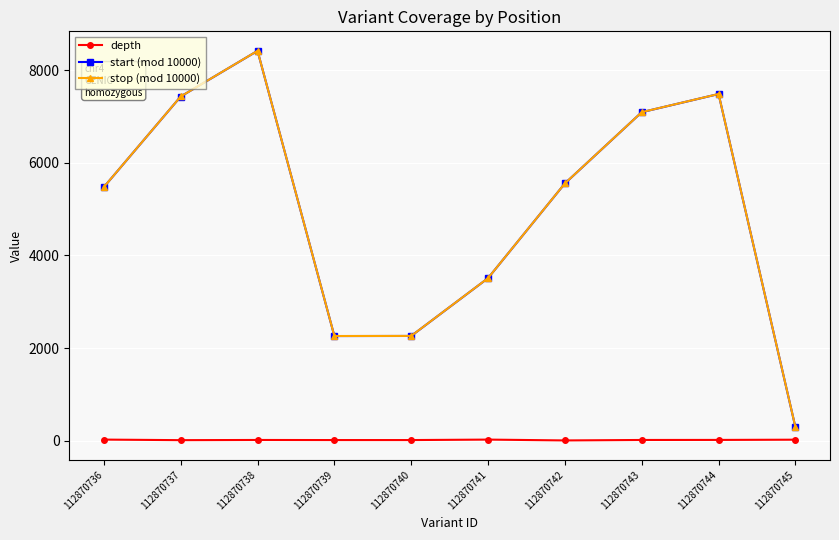

True or false: stop (mod 10000) and depth cross at least once.

False